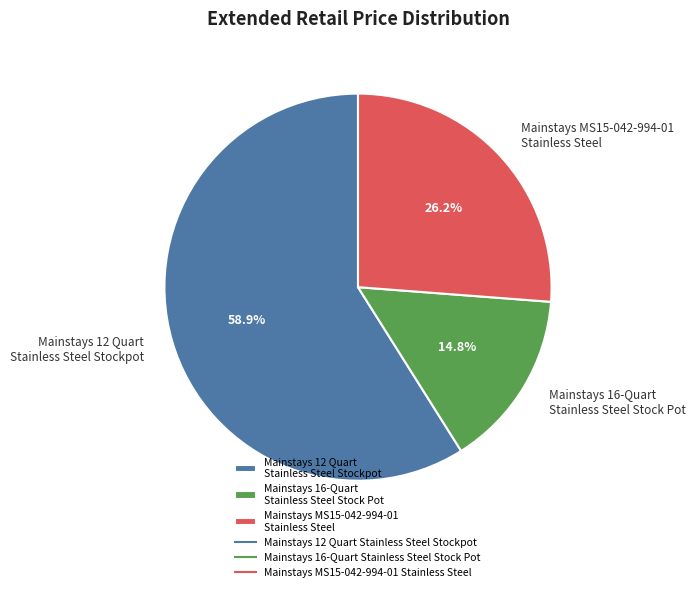

Does any single category account for the majority?

Yes